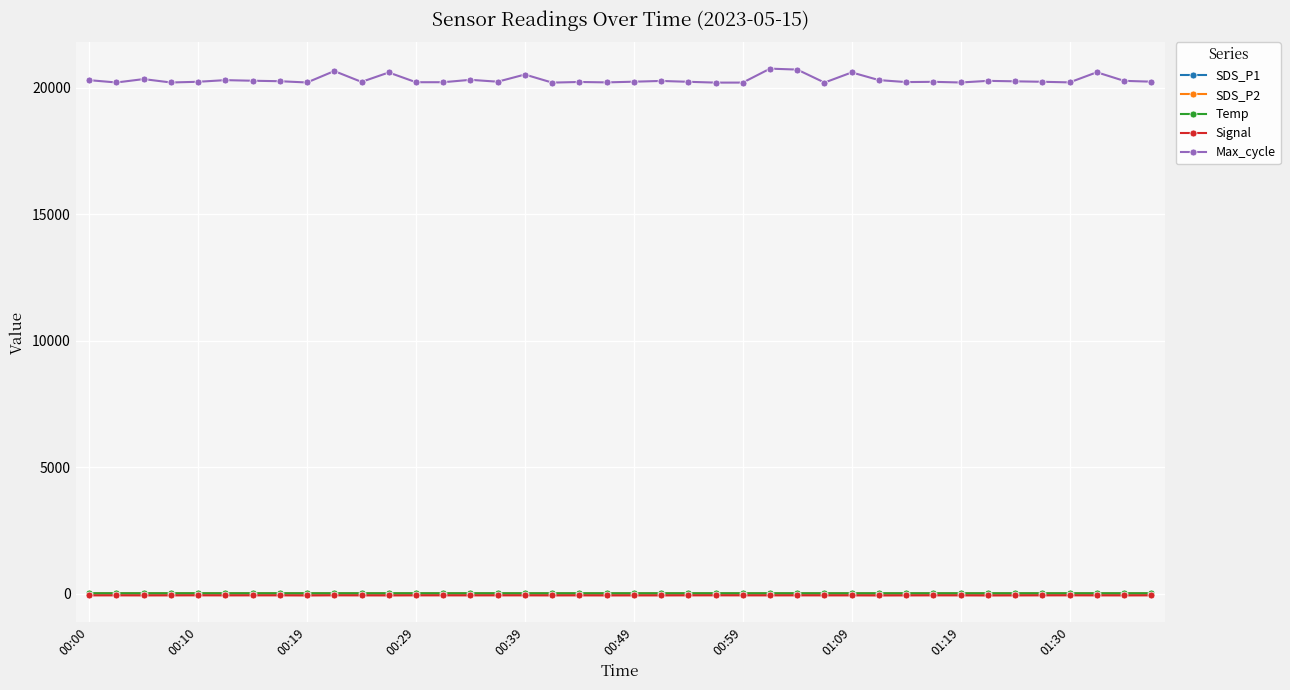

How many data points does each series have?

40